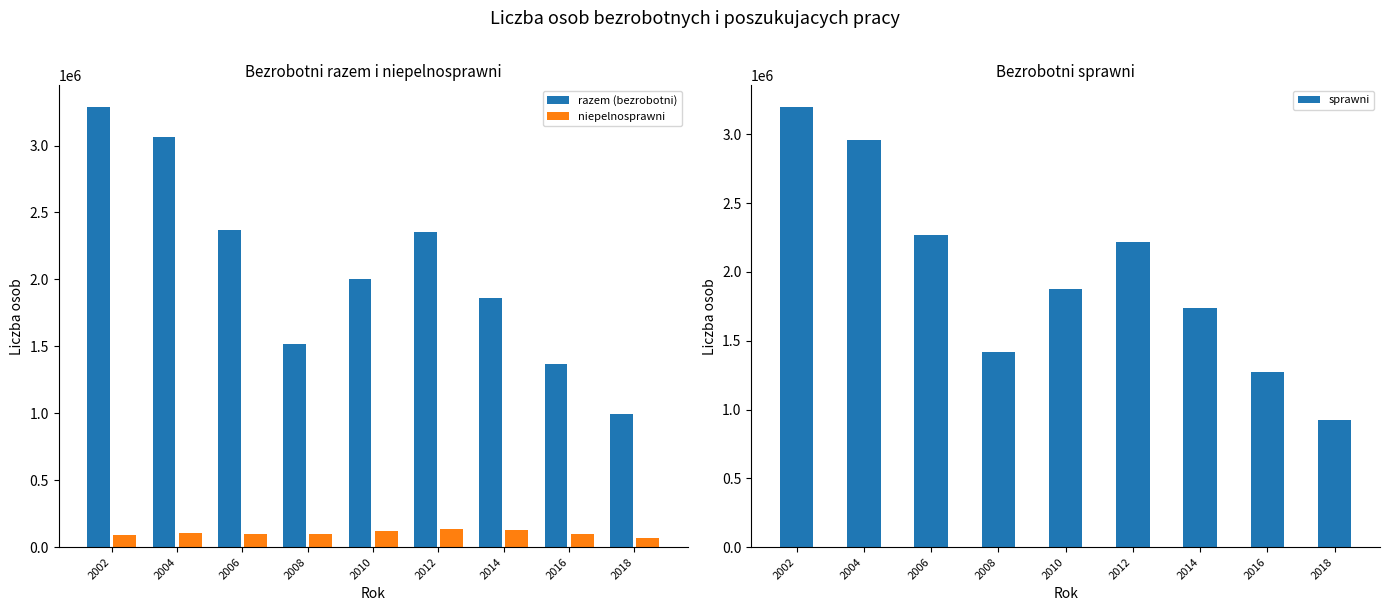

What is the difference between the maximum and minimum values in the niepelnosprawni series?

65680